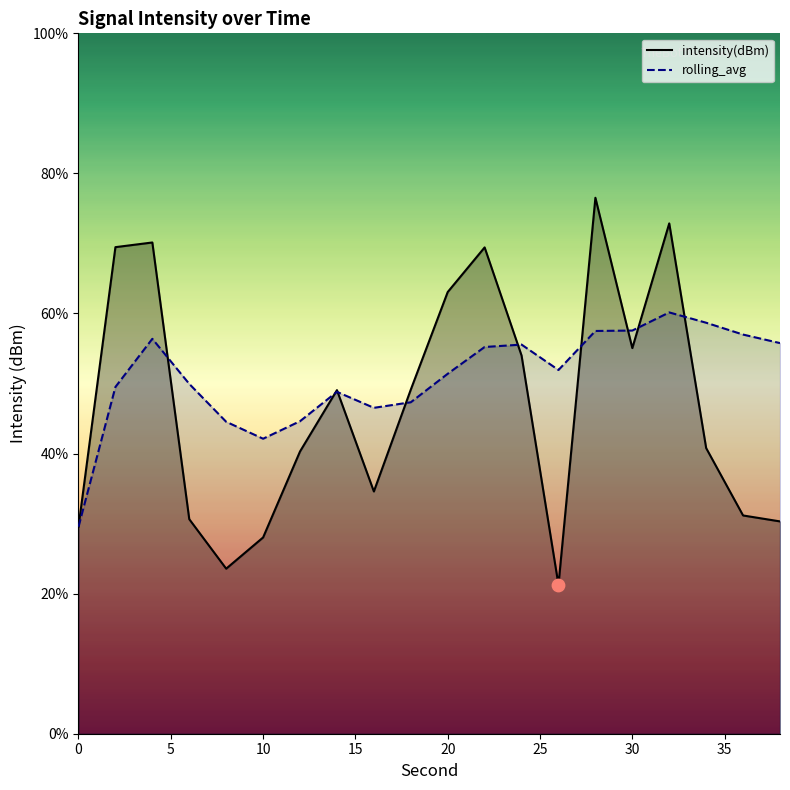

Which series contains the lowest Y value?

intensity(dBm)